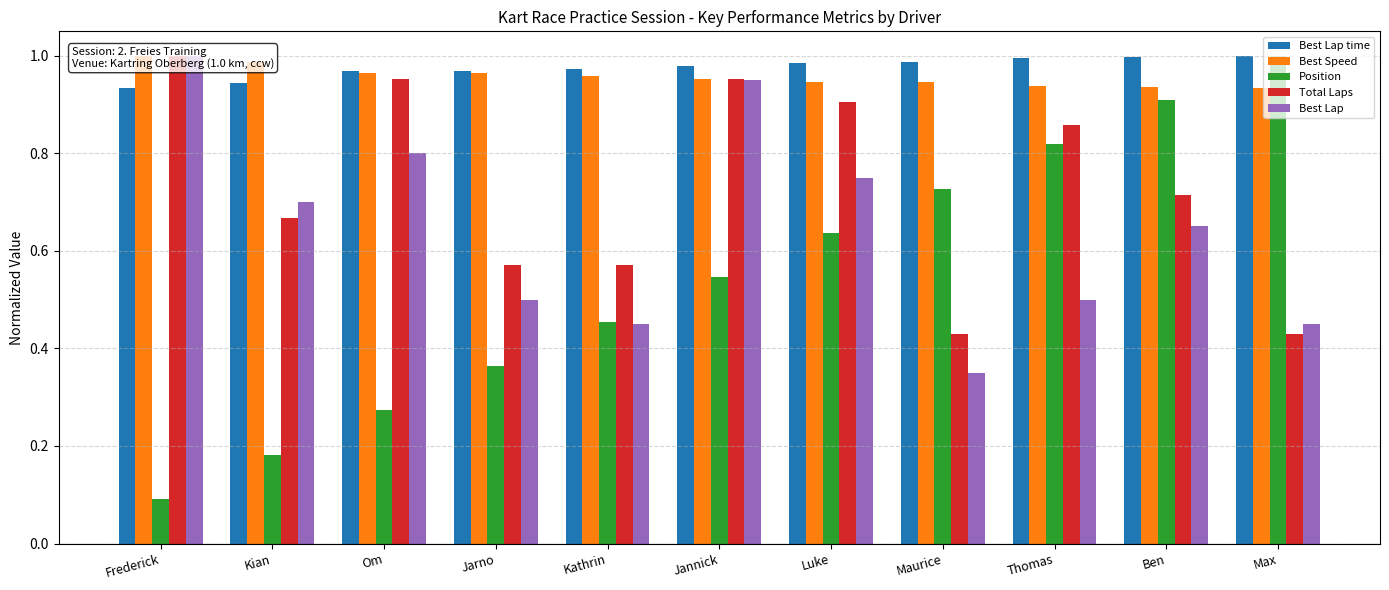

Does the chart contain stacked bars?

No